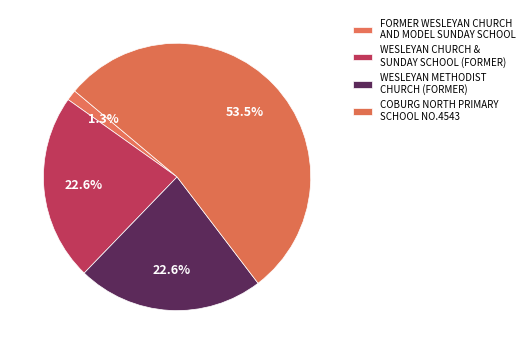

The FORMER WESLEYAN CHURCH AND MODEL SUNDAY SCHOOL slice represents 11% of the pie. True or false?

False